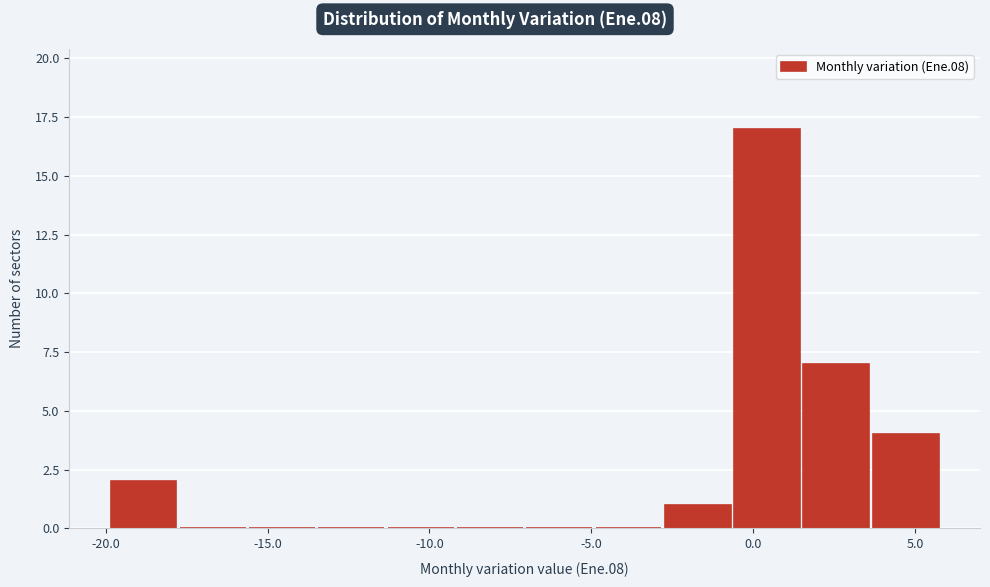

Reading left to right, transcribe this chart: for each bar, give the range it covers on the x-axis and its height. Neither the bar edges nor the heights are printed on the chart, so give them approximately, as read against the axes.

-20.0 to -18.0: 2
-18.0 to -15.5: 0
-15.5 to -13.5: 0
-13.5 to -11.5: 0
-11.5 to -9.0: 0
-9.0 to -7.0: 0
-7.0 to -5.0: 0
-5.0 to -3.0: 0
-3.0 to -0.5: 1
-0.5 to 1.5: 17
1.5 to 3.5: 7
3.5 to 6.0: 4